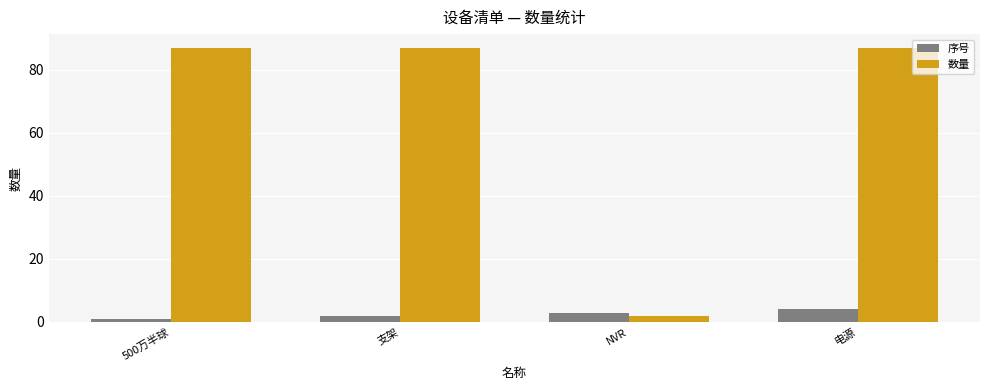

How many data points does each series have?

4